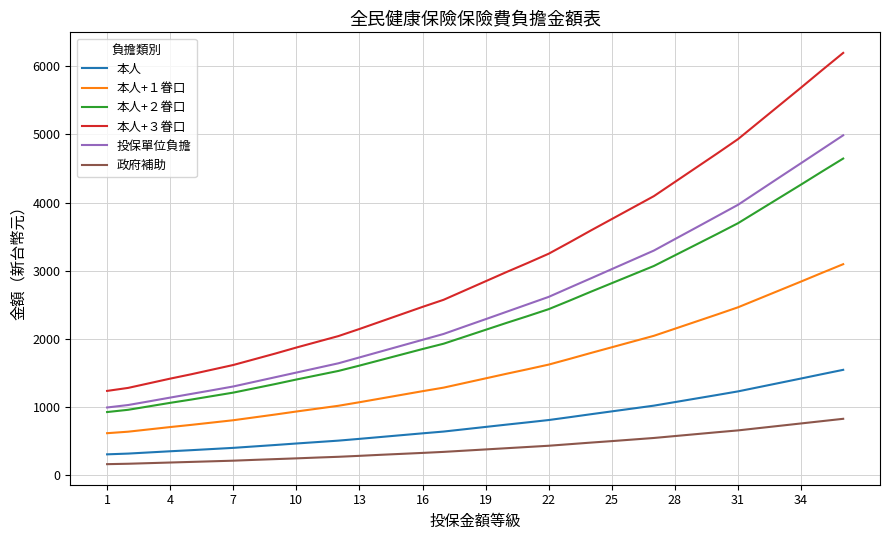

What is the difference between the maximum and minimum values in the 政府補助 series?

665